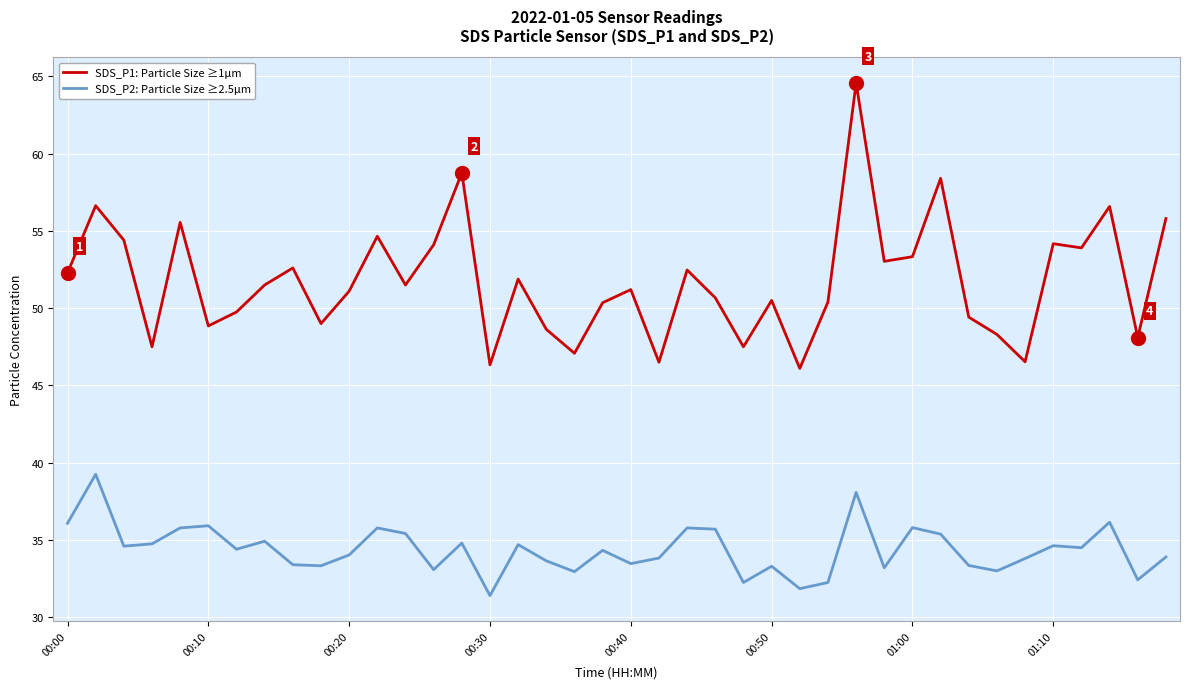

Which series has the widest spread of values?

SDS_P1: Particle Size ≥1μm